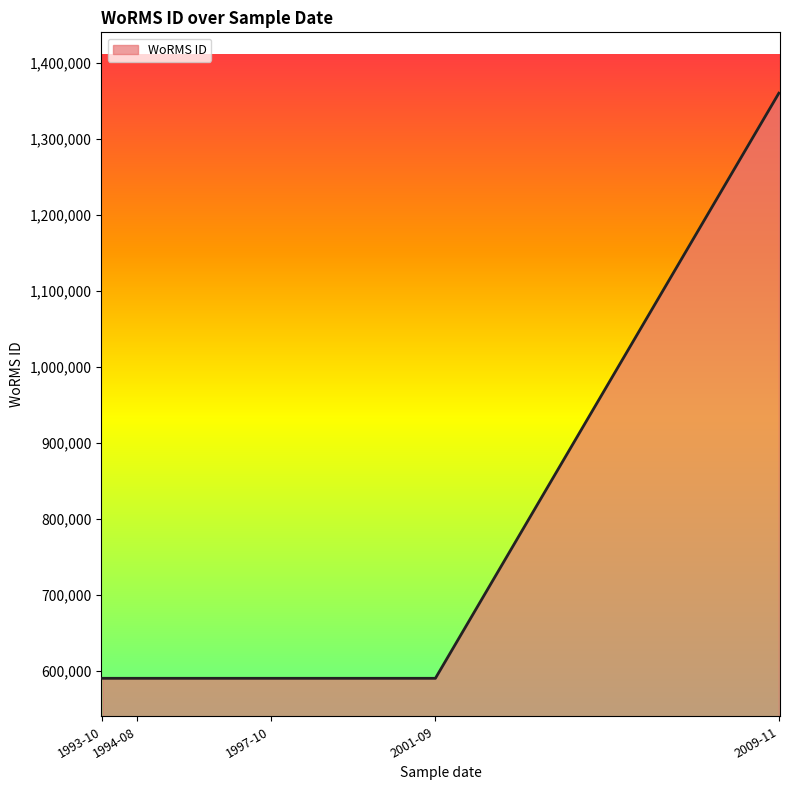

What is the sum of the values at 1993-10 and 2009-11?

1950199